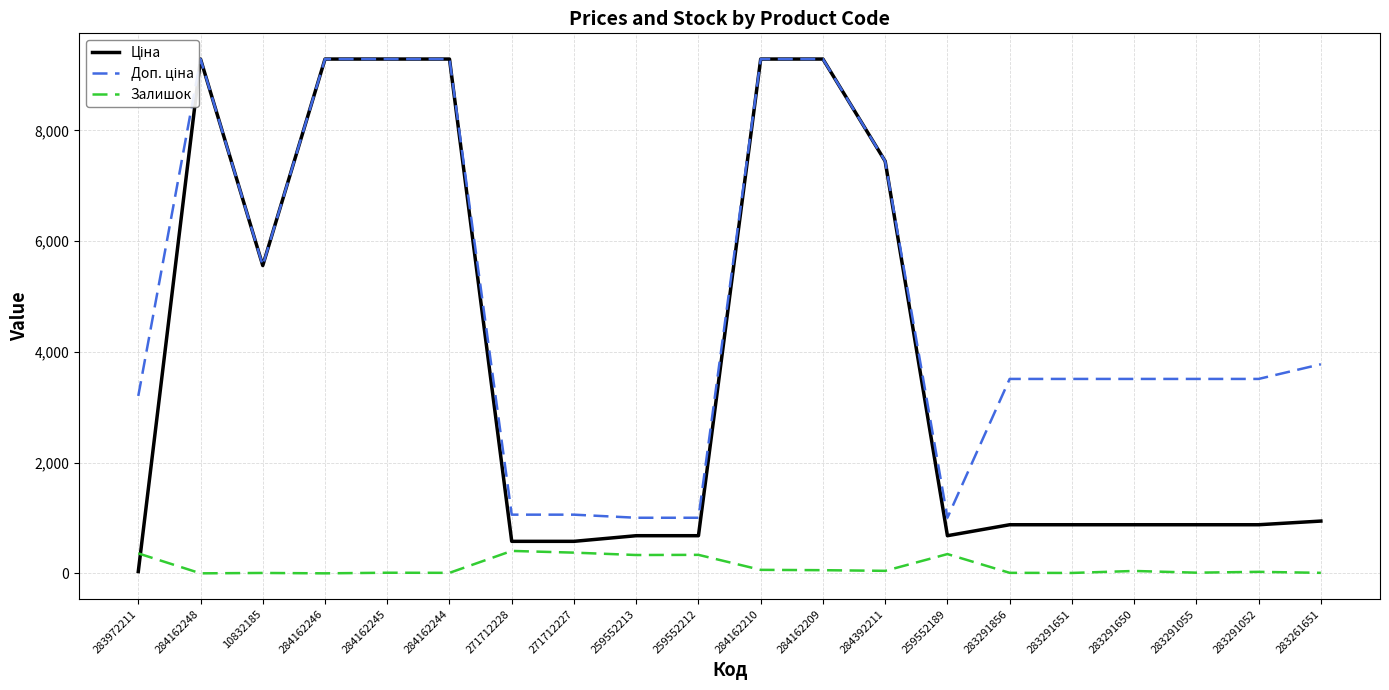

List the series in order of their peak value, highest first.

Ціна, Доп. ціна, Залишок